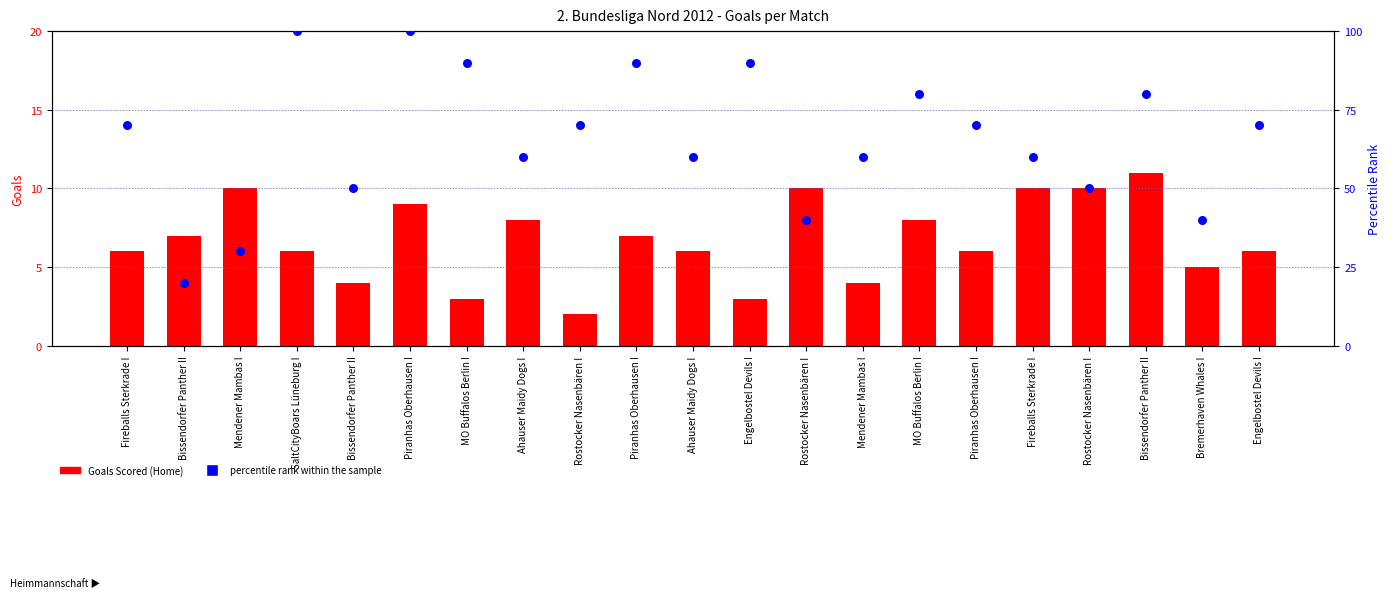

Which series reaches the maximum Y coordinate?

percentile rank within the sample